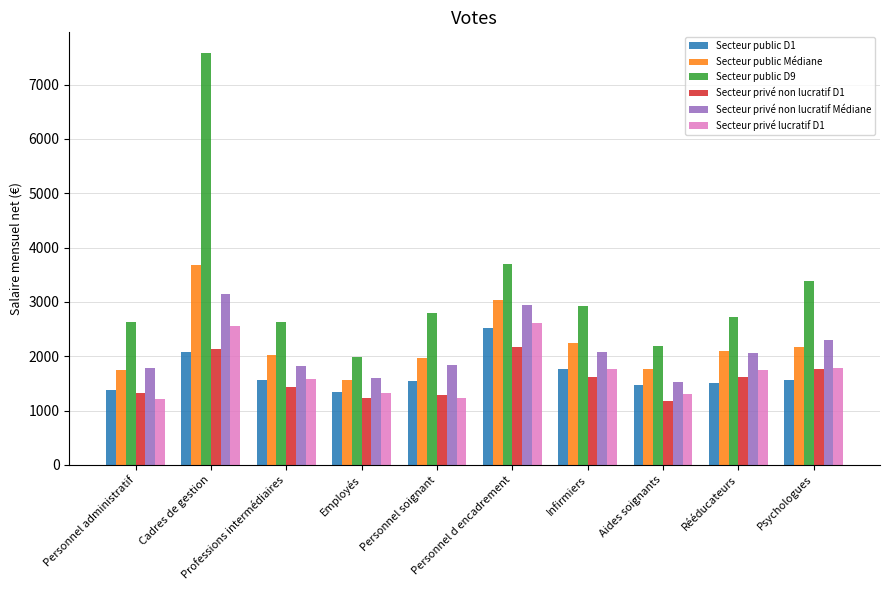

Which category has the highest value in the Secteur privé non lucratif Médiane series?

Cadres de gestion